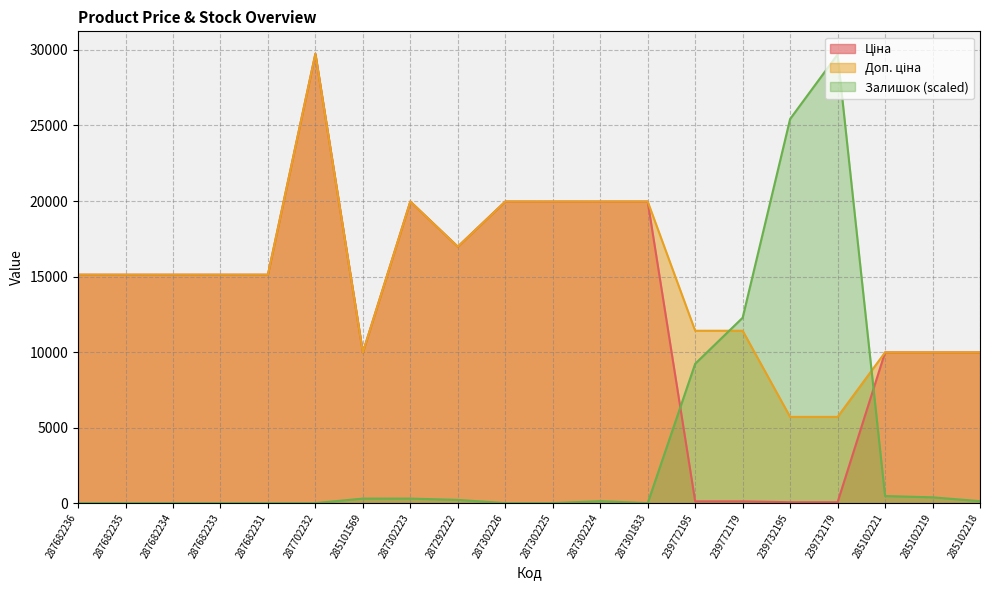

What is the average value of the Ціна series?

13119.3